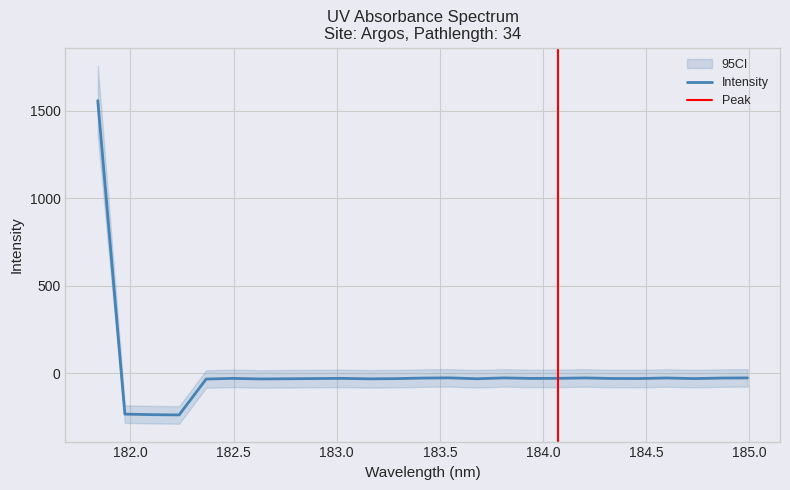

What is the average value?

9.3